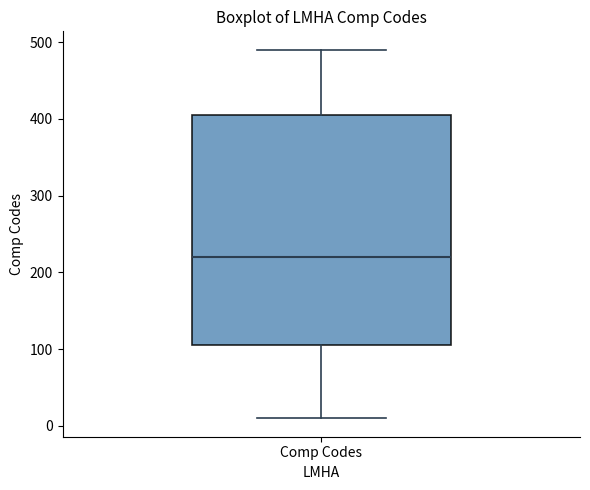

Read this box plot against the y-axis: the position of the median line, the range covered by the box, and the ends of both whiskers. The values are not printed on the chart, so give them approximately, as read against the axis.

median 220, box 110 to 410, whiskers 10 to 490